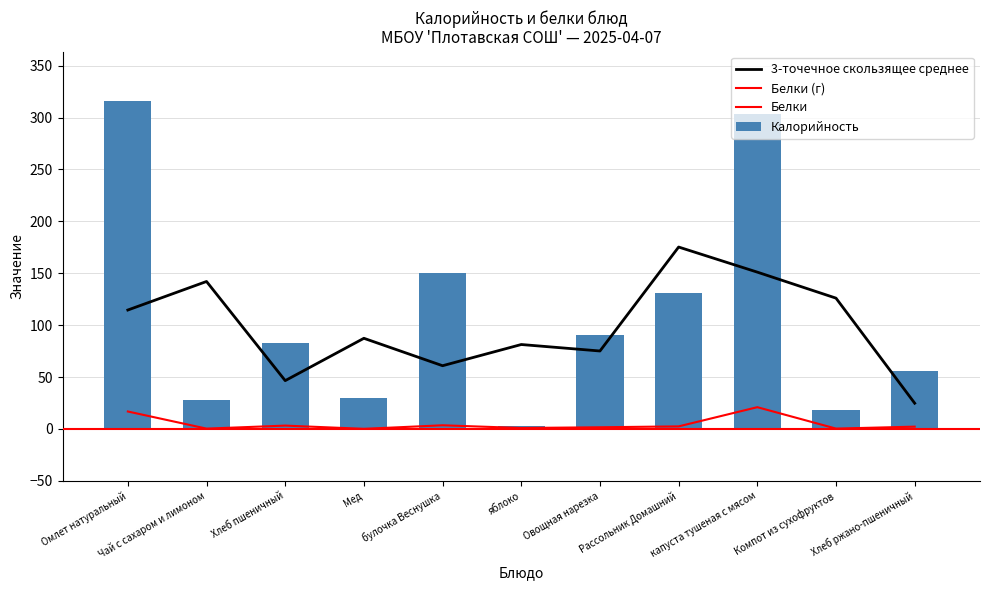

The Калорийность series shows 29.5 at Мед. True or false?

True